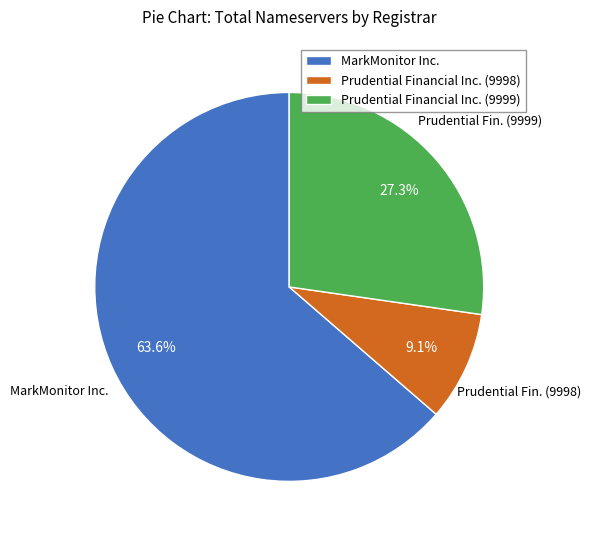

Which slice represents more than half of the pie?

MarkMonitor Inc.